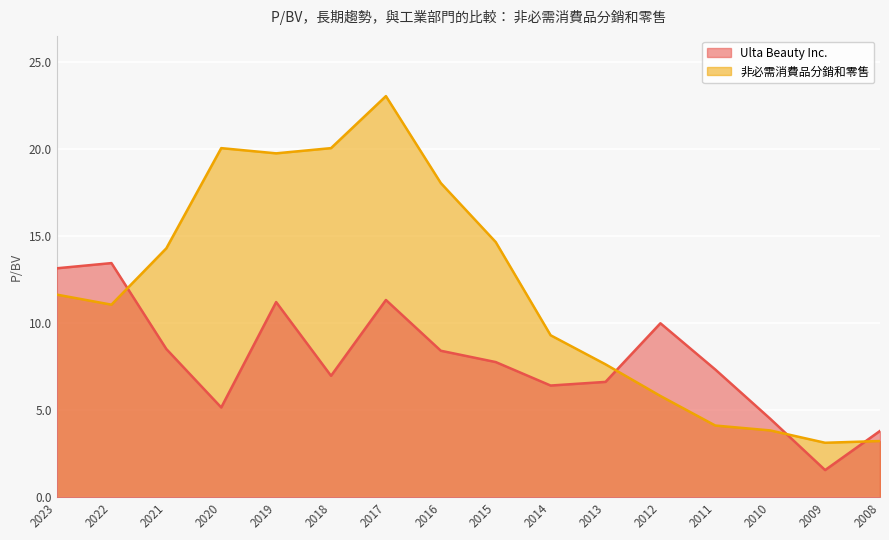

What is the approximate value of Ulta Beauty Inc. at 2015?

7.8